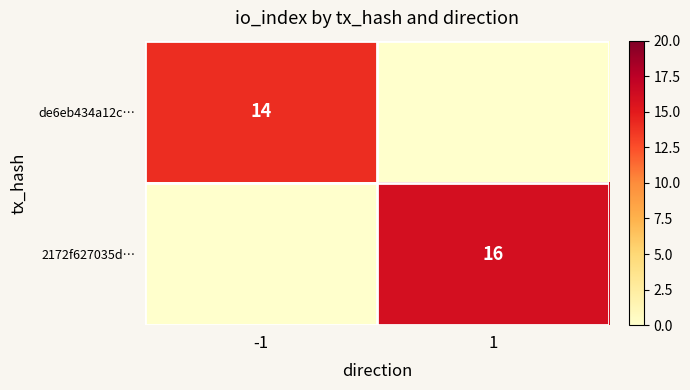

The 2172f627035d… series shows 27 at 1. True or false?

False